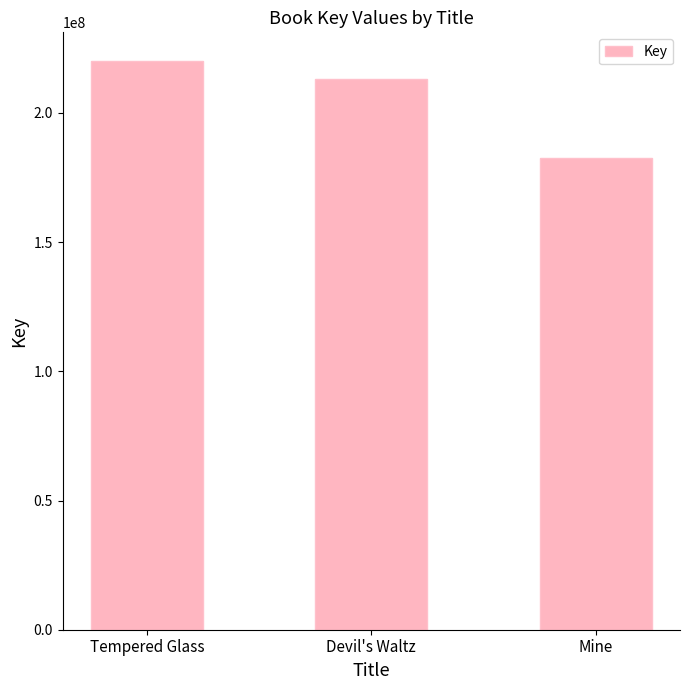

Approximately how many times larger is the value at Mine compared to Tempered Glass?

0.8